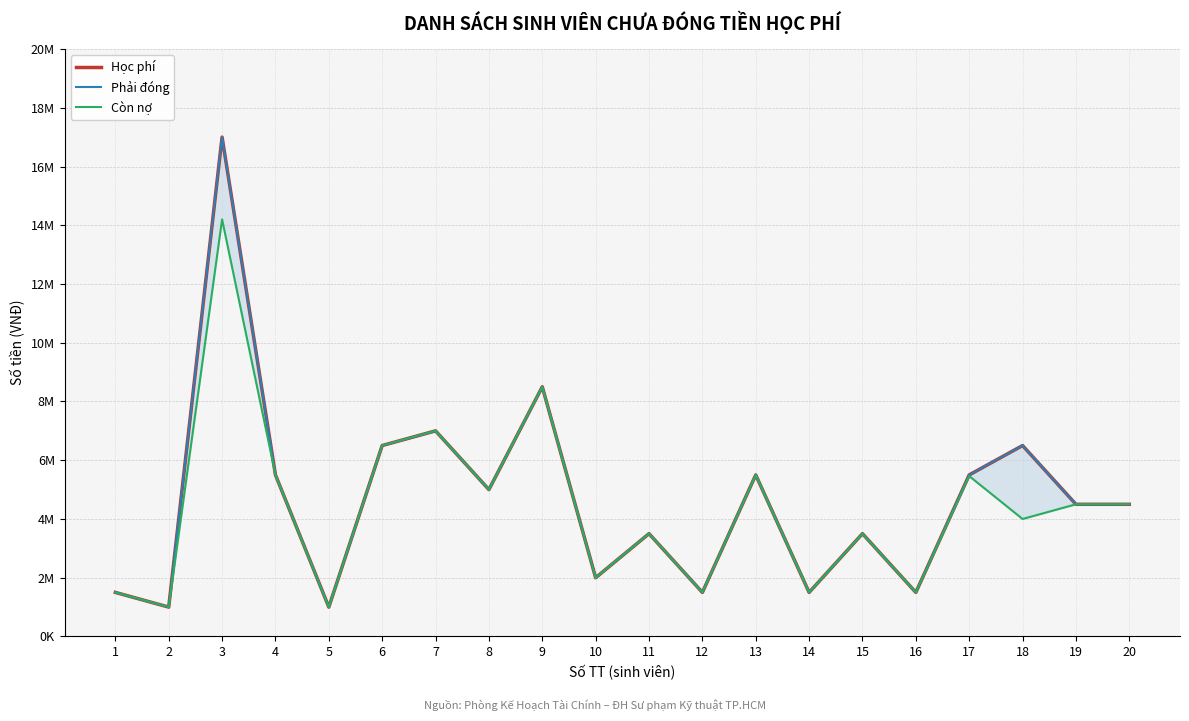

Does the chart have visible grid lines?

Yes